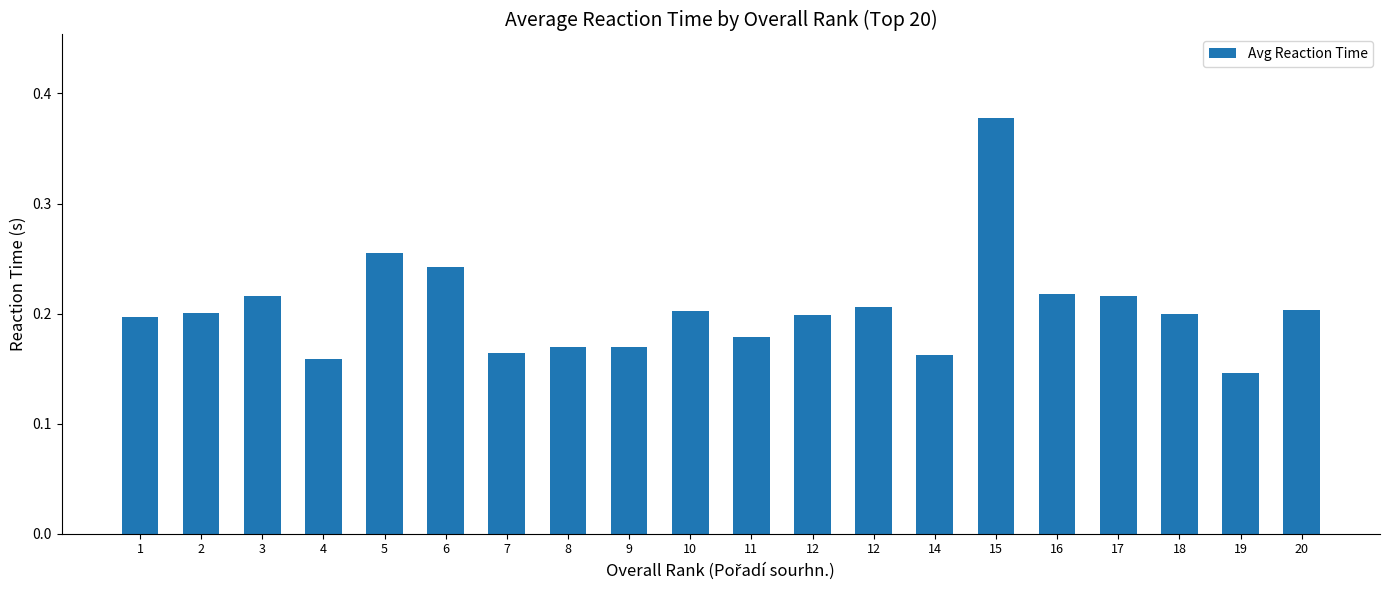

Reading left to right, transcribe all the data shown in this chart.

1=0.2	2=0.2	3=0.2	4=0.2	5=0.3	6=0.2	7=0.2	8=0.2	9=0.2	10=0.2	11=0.2	12=0.2	12=0.2	14=0.2	15=0.4	16=0.2	17=0.2	18=0.2	19=0.1	20=0.2